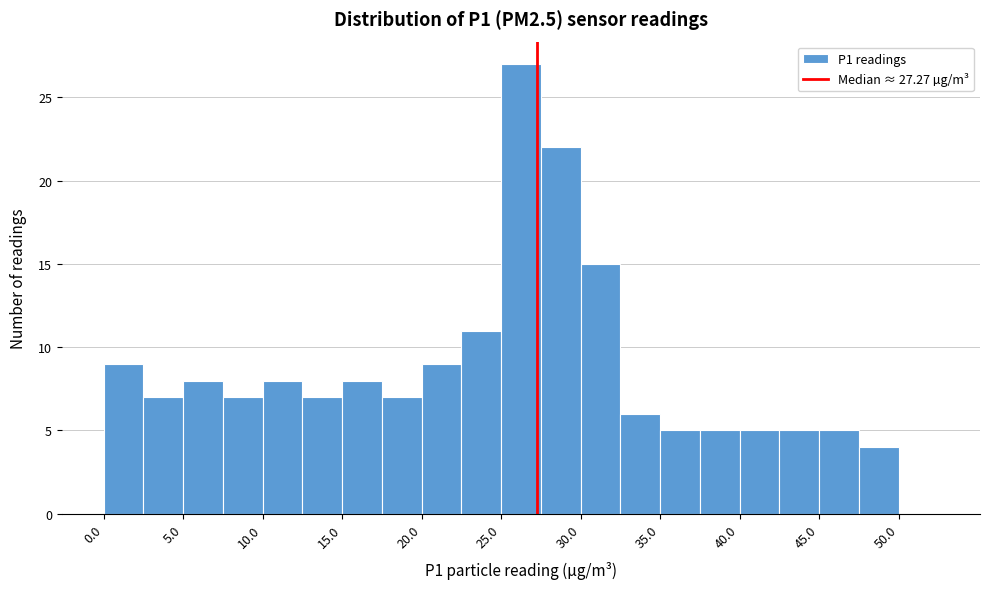

What is the height of the bar covering 27.5 to 30.0 on the x-axis? The values are not printed on the chart, so give them approximately, as read against the axis.

22